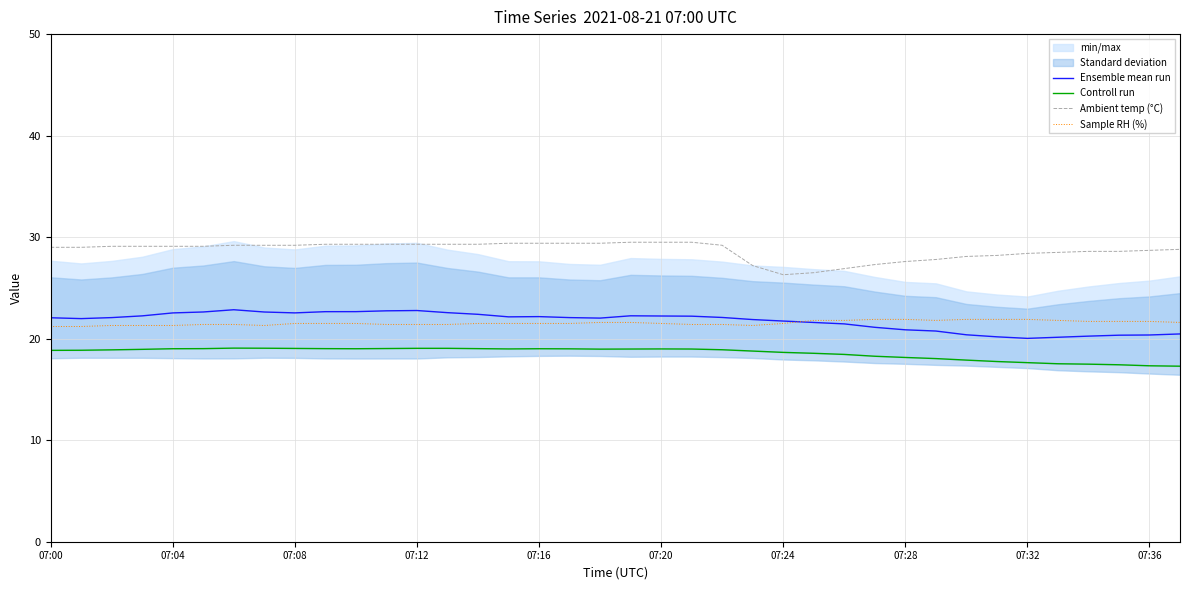

What is the sum of all Controll run values?

706.0